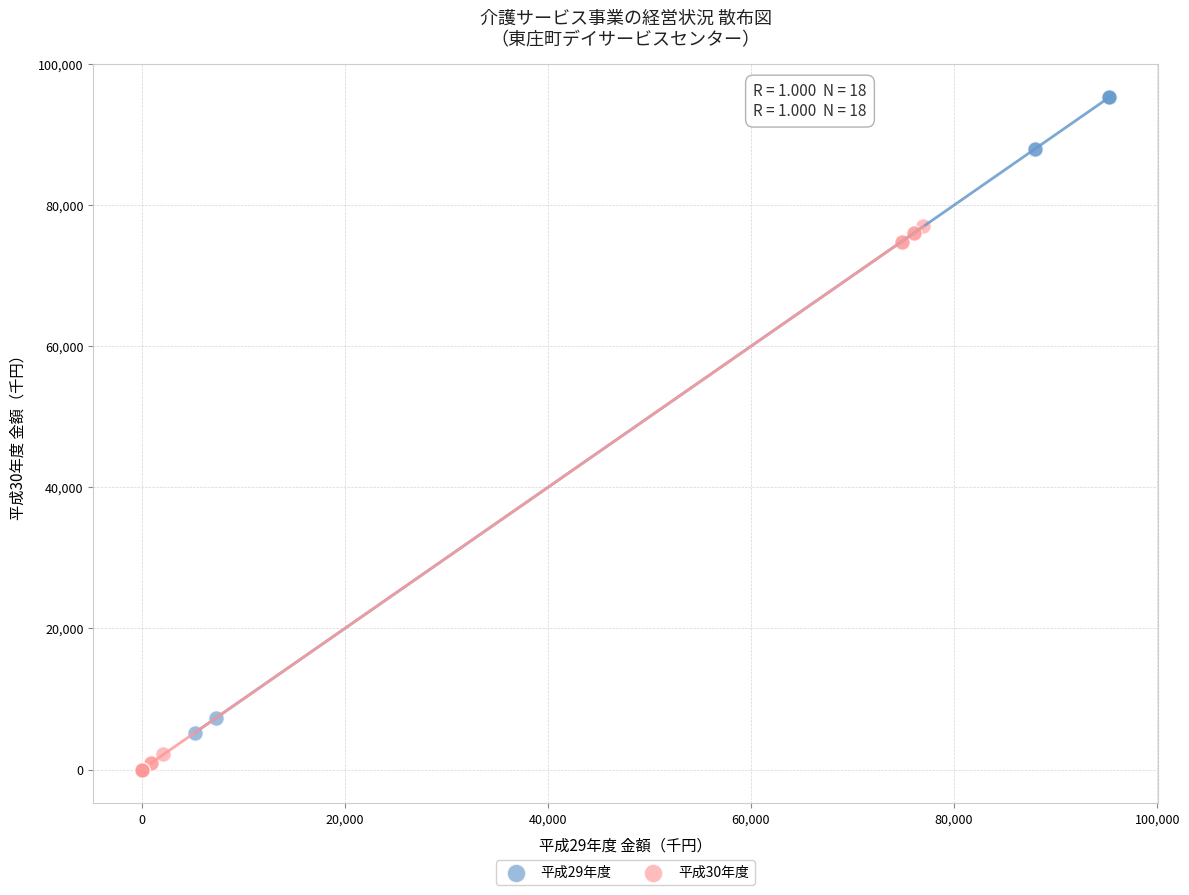

Which series contains the highest Y value?

平成29年度